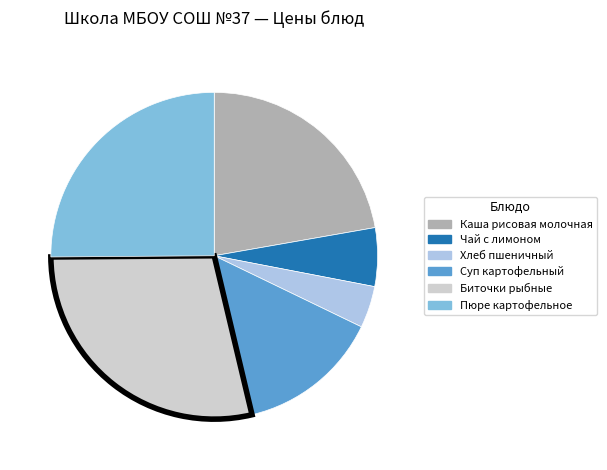

Do Суп картофельный and Чай с лимоном together represent more than half of the pie?

No